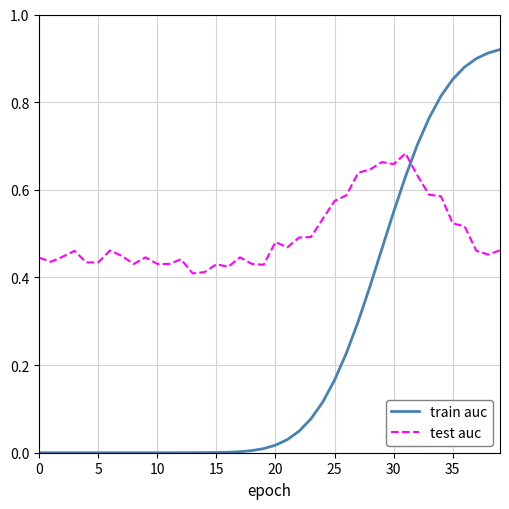

In test auc, how many points are higher than both neighbors (excluding endpoints)?

9